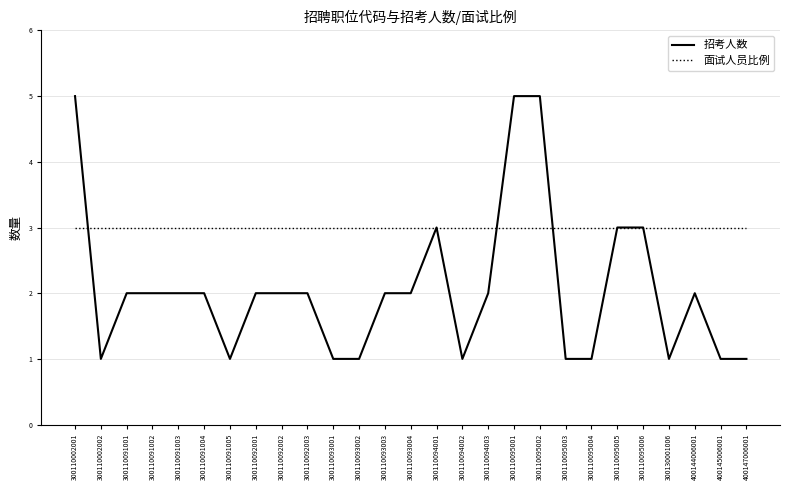

Rank the series at 300110002002 from highest to lowest value.

面试人员比例, 招考人数